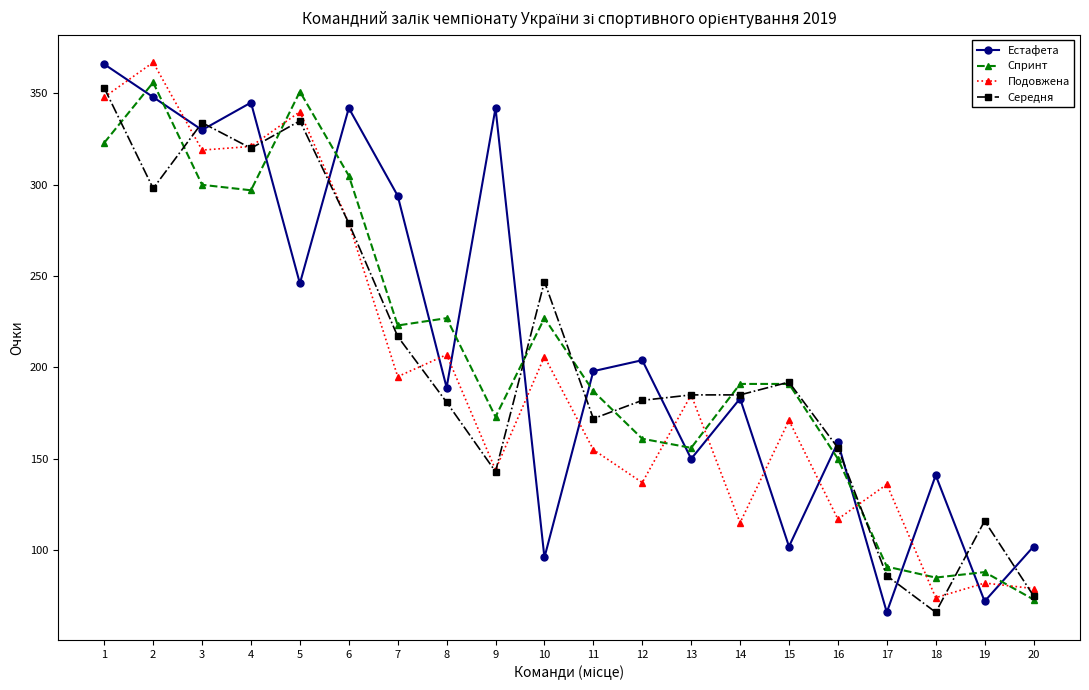

The Естафета series shows 141 at 18. True or false?

True